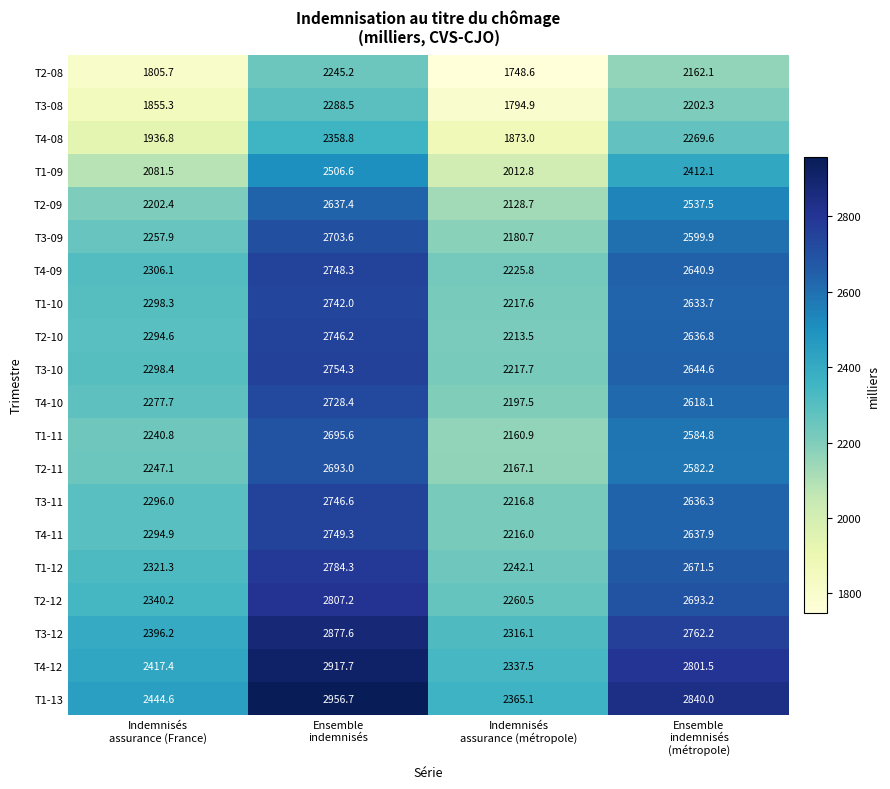

What is the average value of the T4-09 series?

2480.3